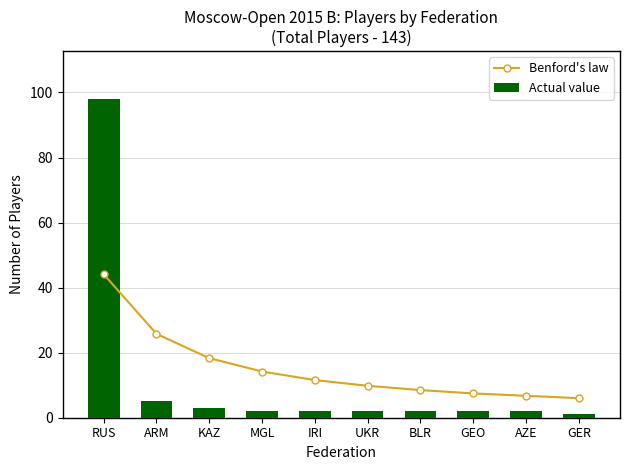

What is the difference between the second highest and minimum values in the Actual value series?

4